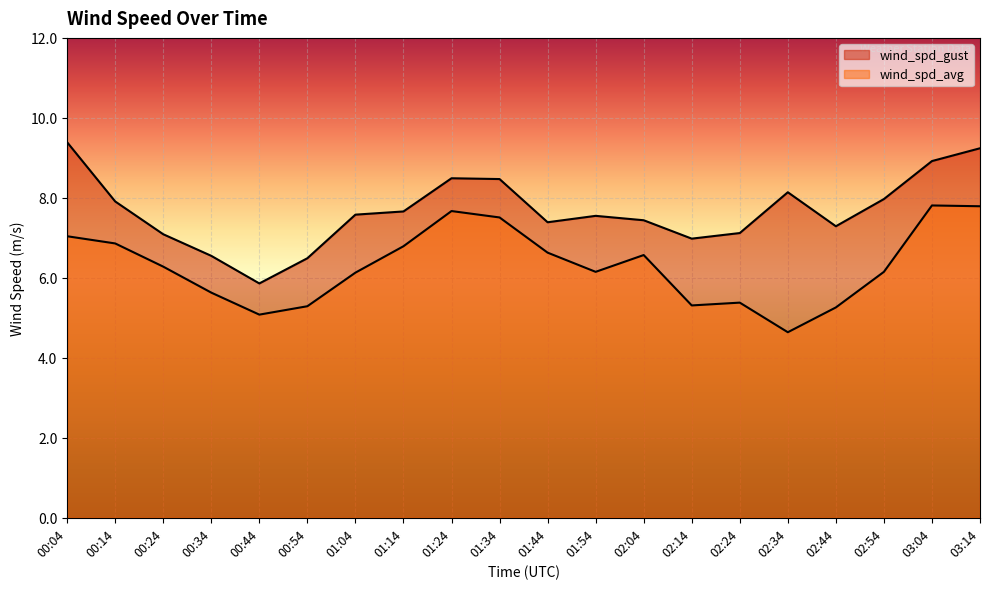

What is the spread (max minus min) of values at 03:04?

1.1